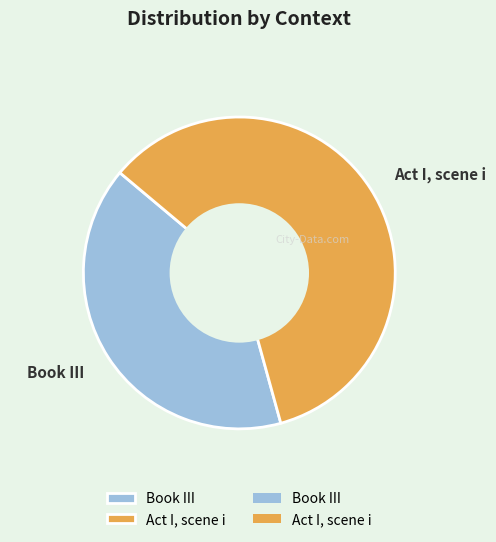

Which slice is the largest?

Act I, scene i